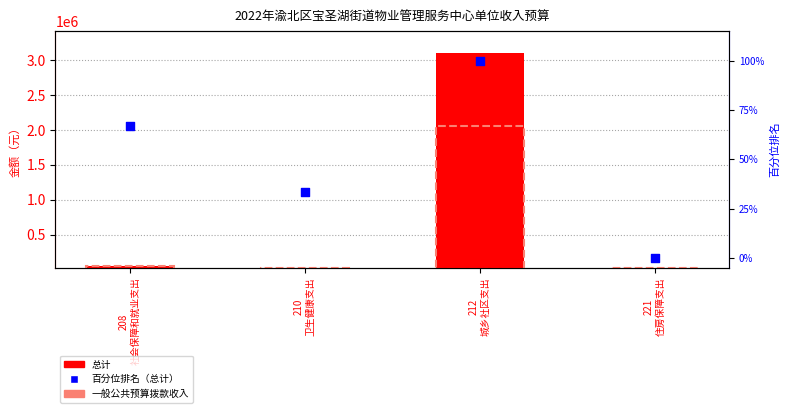

Which series has the largest total across all categories?

总计